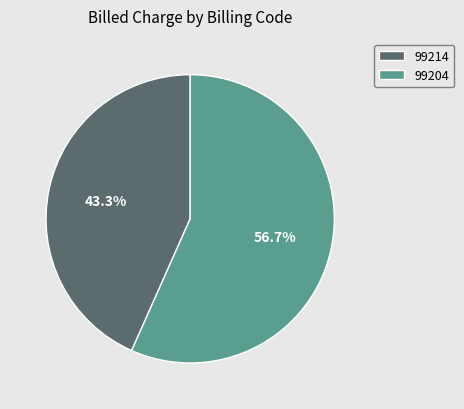

What is the ratio of the value at 99214 to the value at 99204?

0.8